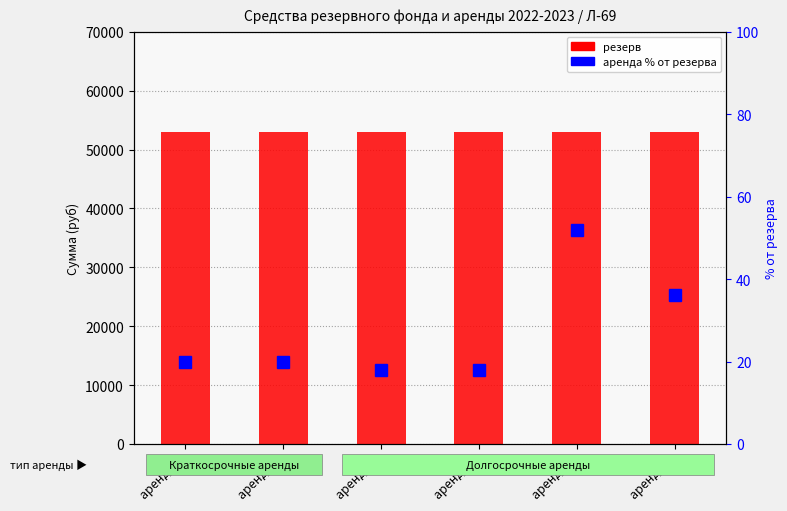

What are all the series names shown in the legend?

резерв, аренда % от резерва